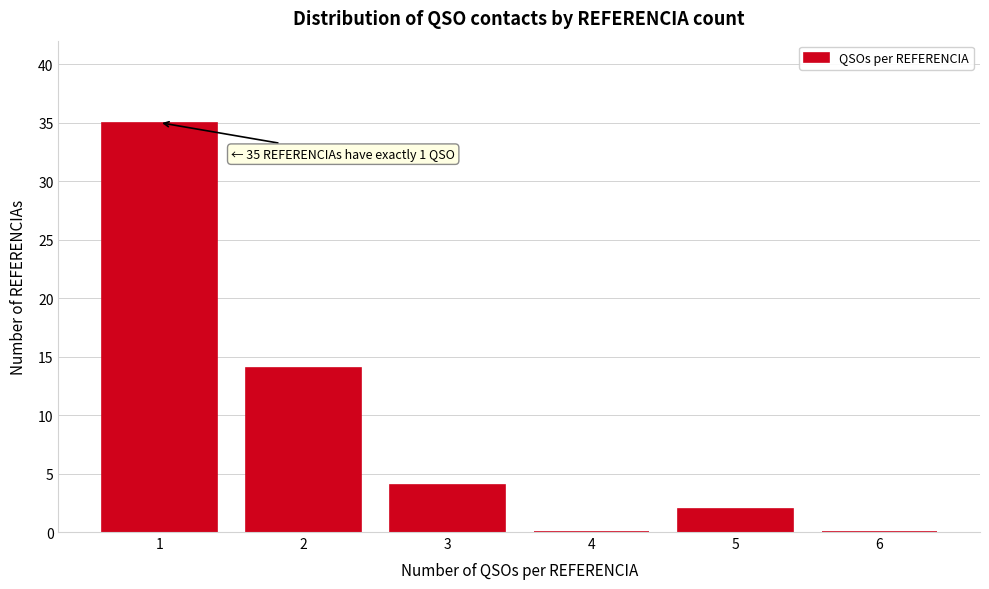

Over which range of the x-axis is the bar tallest?

0.5 to 1.5